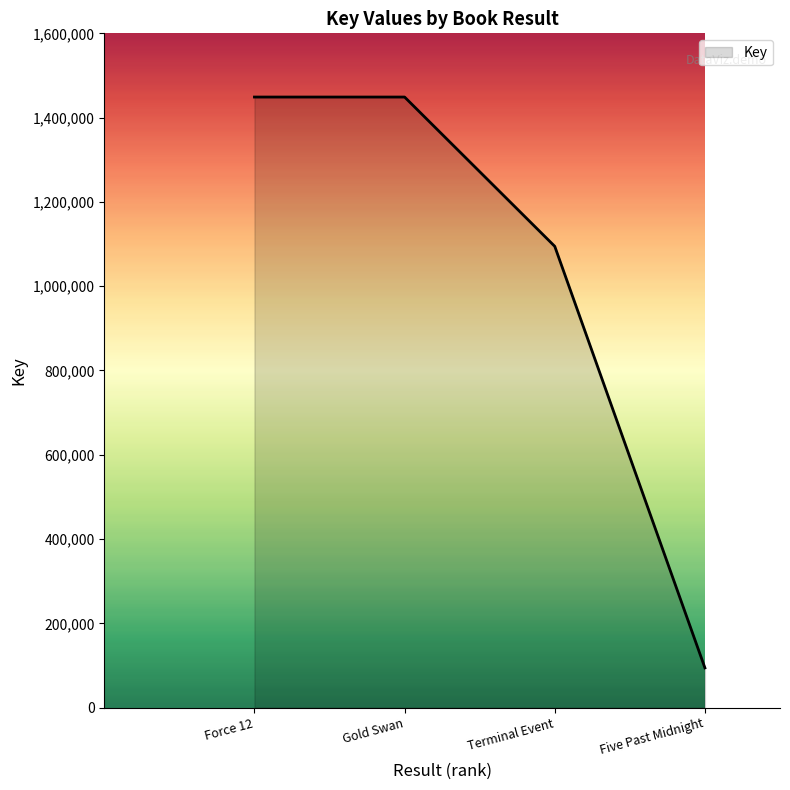

How many values are below 1448830?

2